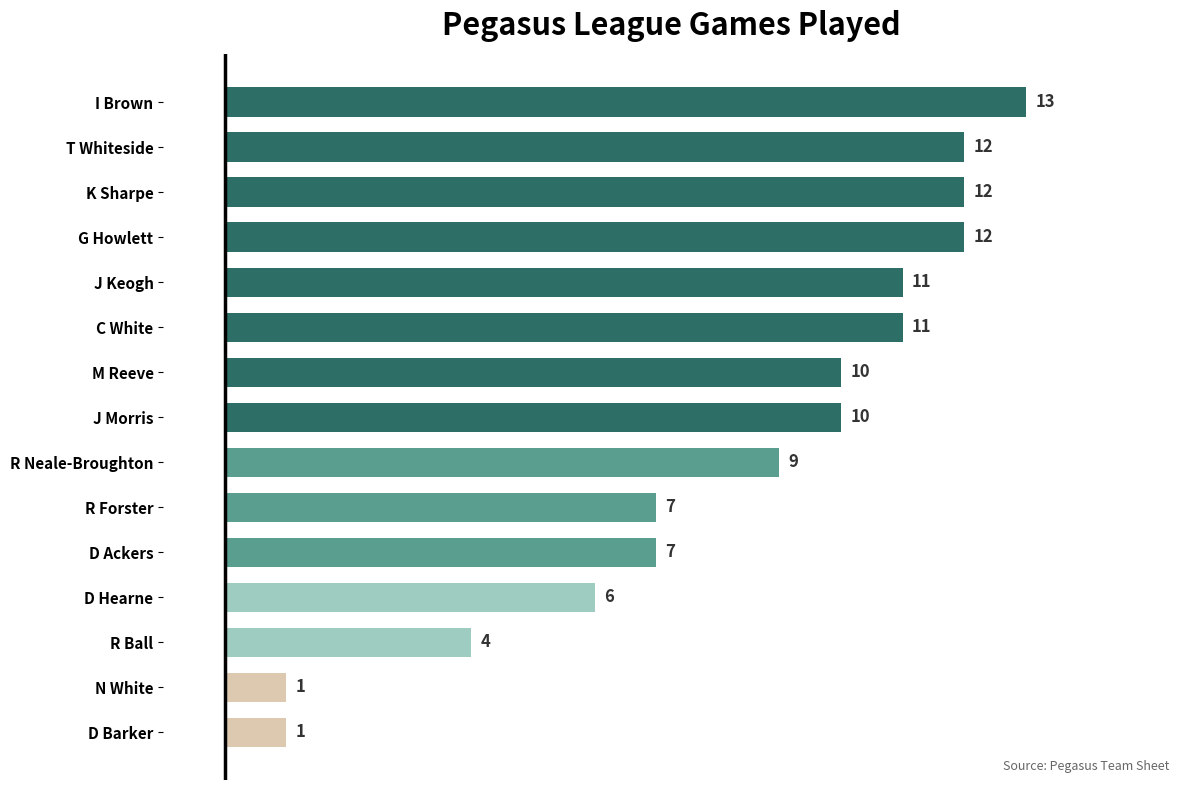

Does the chart contain any negative values?

No